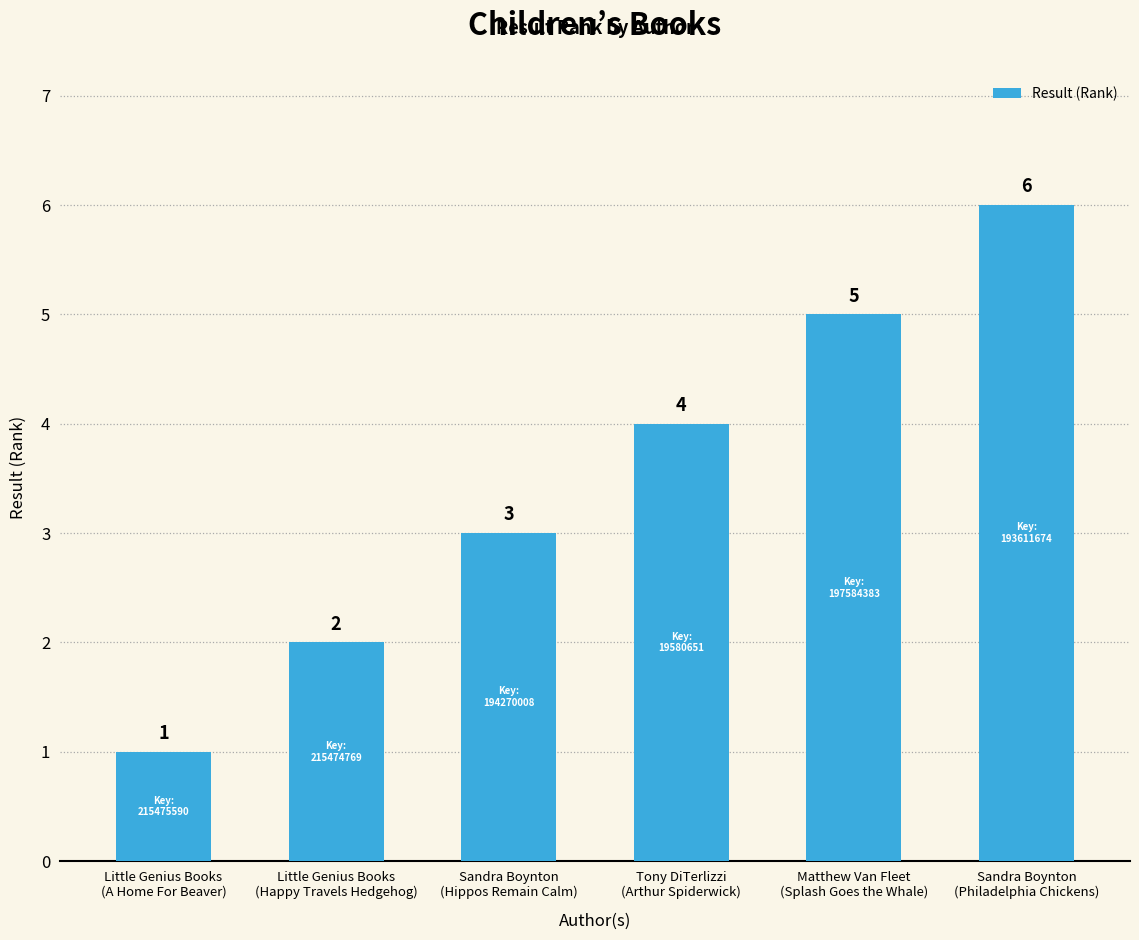

Read the value at Matthew Van Fleet
(Splash Goes the Whale).

5